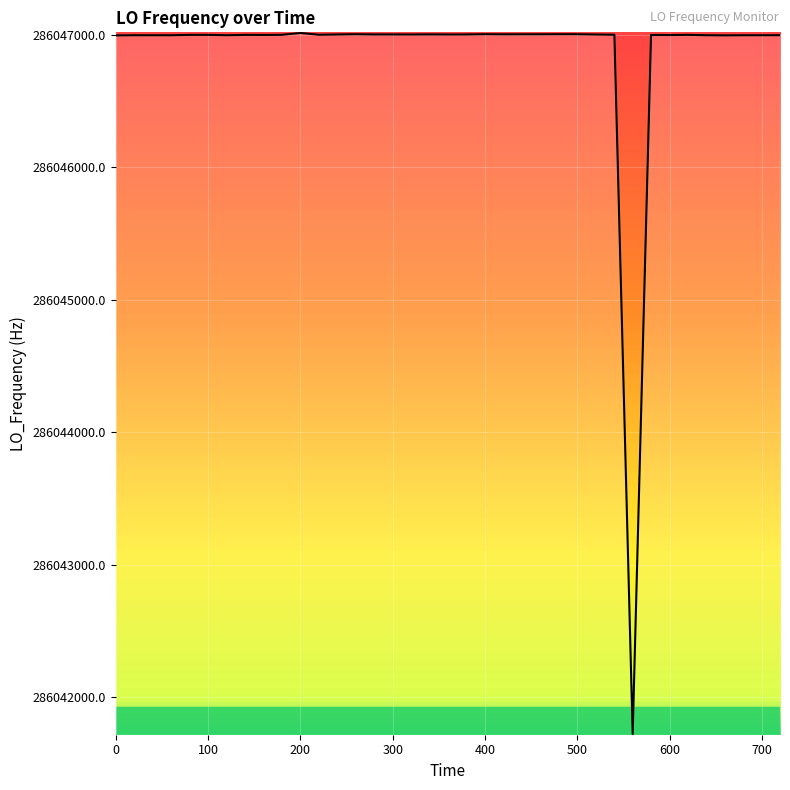

What is the greatest value displayed?

286047011.9